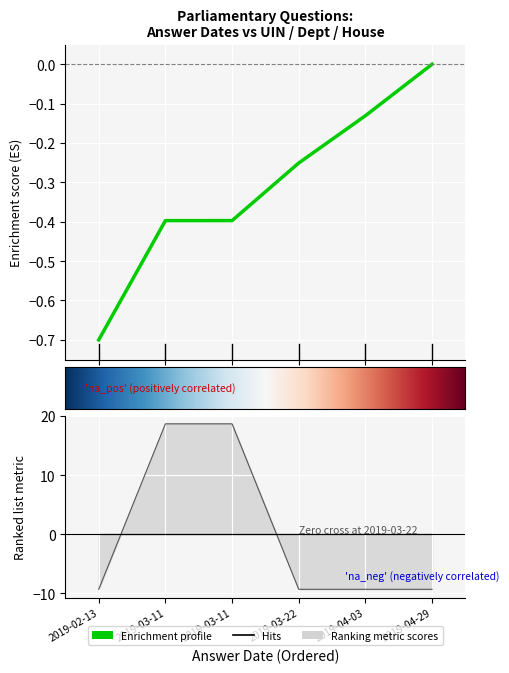

True or false: answering dept id has a value of -9.3 at 2019-04-29.

True